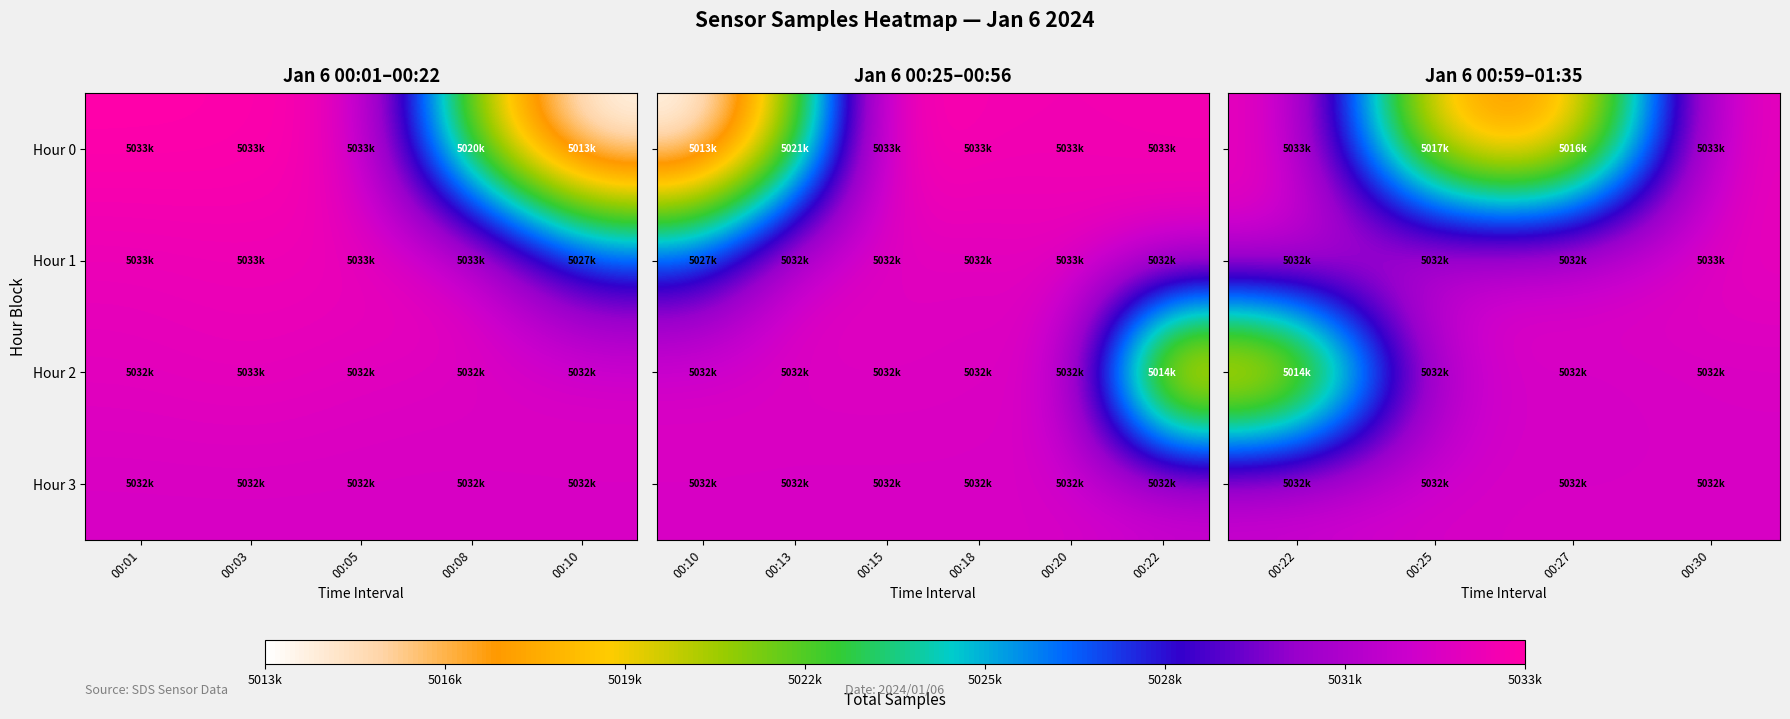

What is the sum of all Hour 0 values?

20100631